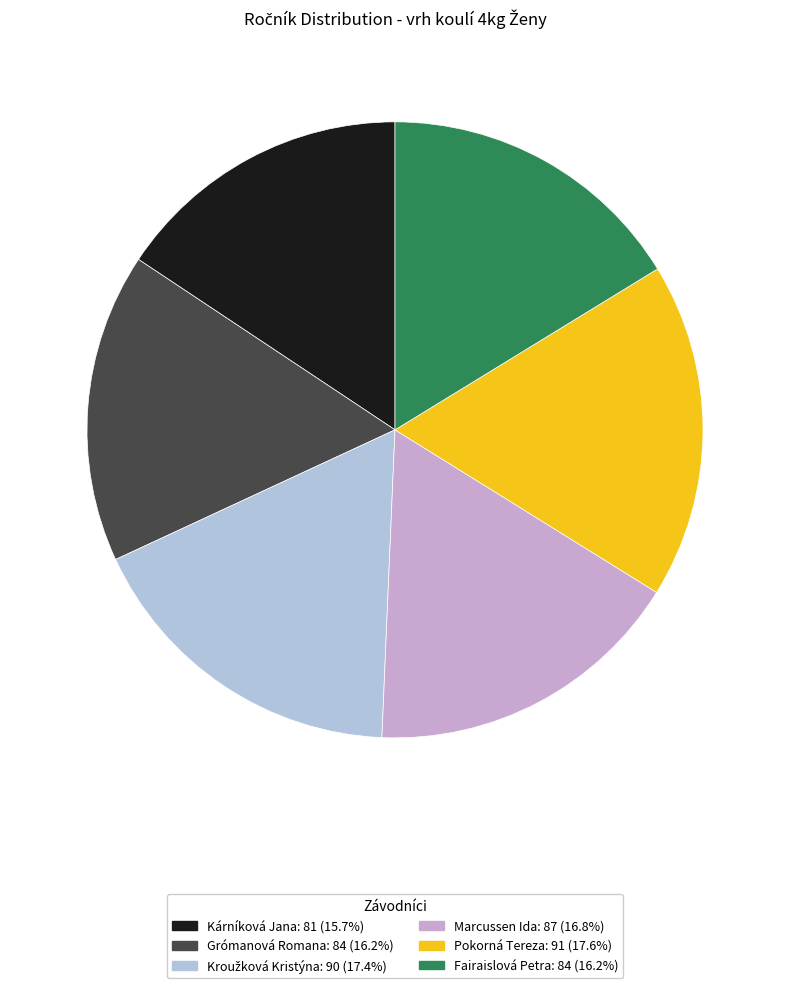

How many segments does this pie chart have?

6